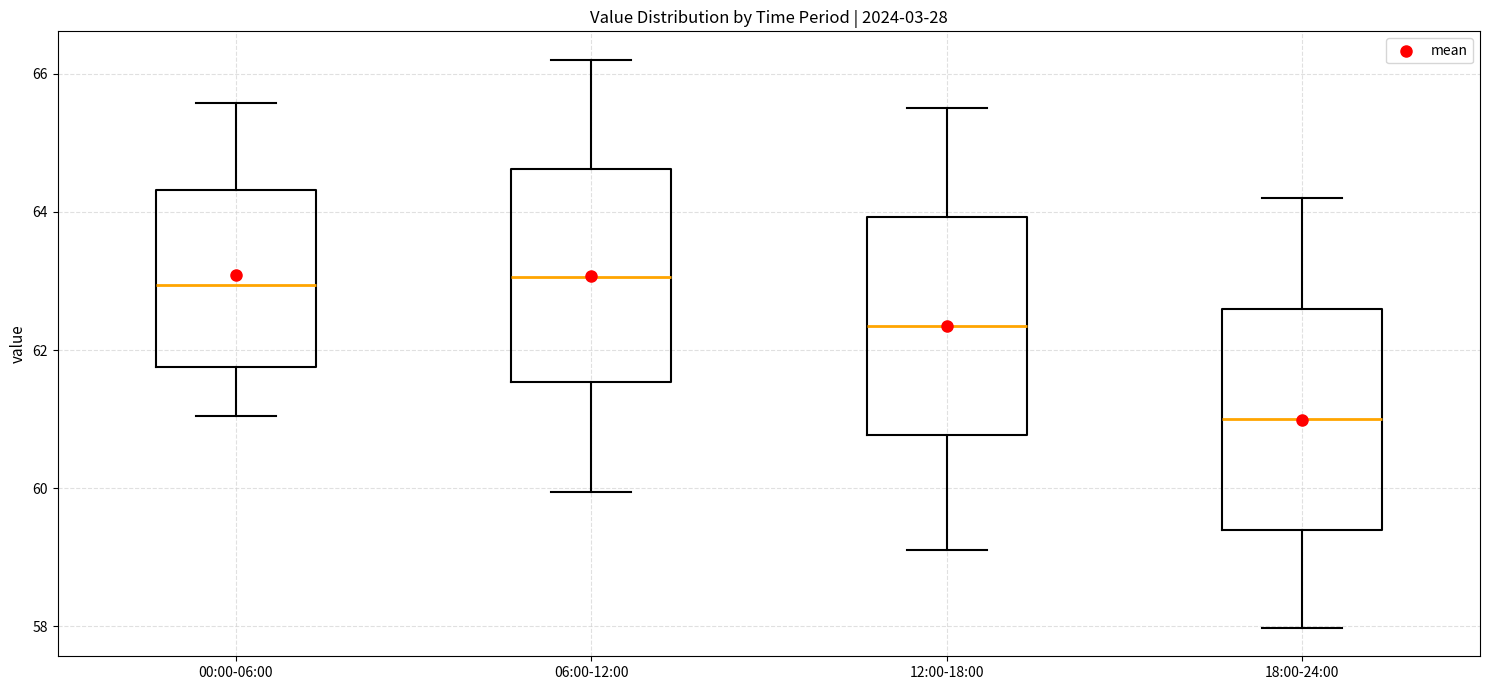

Reading left to right, transcribe this box plot: for each box, give where its median line is, the range the box spans, and where its two whiskers end, as read against the y-axis. The values are not printed on the chart, so give them approximately, as read against the axis.

00:00-06:00: median 63.0, box 61.8 to 64.4, whiskers 61.0 to 65.6
06:00-12:00: median 63.0, box 61.6 to 64.6, whiskers 60.0 to 66.2
12:00-18:00: median 62.4, box 60.8 to 64.0, whiskers 59.2 to 65.6
18:00-24:00: median 61.0, box 59.4 to 62.6, whiskers 58.0 to 64.2